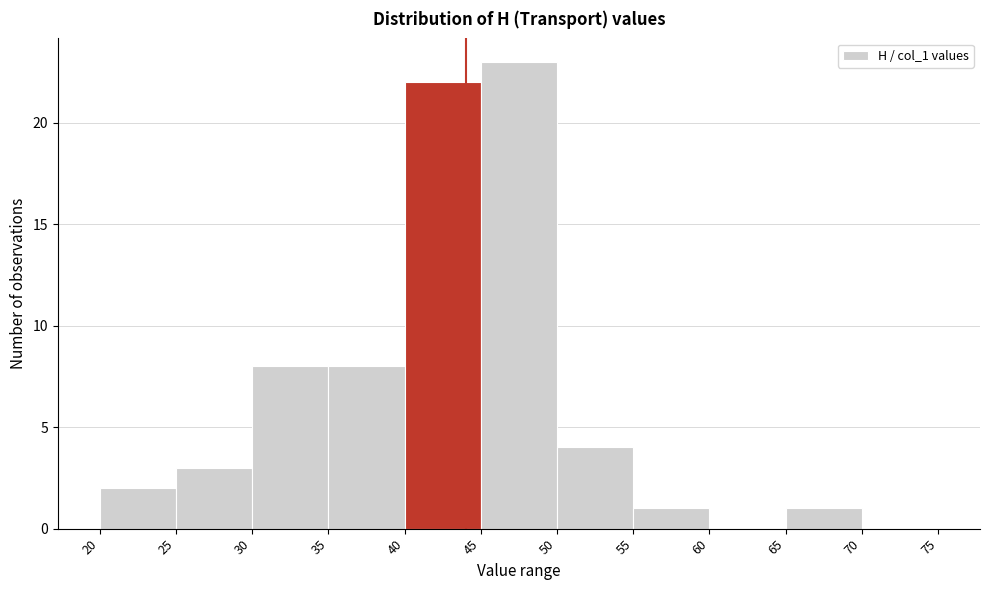

How tall is the bar that spans 40 to 45 on the x-axis? The values are not printed on the chart, so give them approximately, as read against the axis.

22